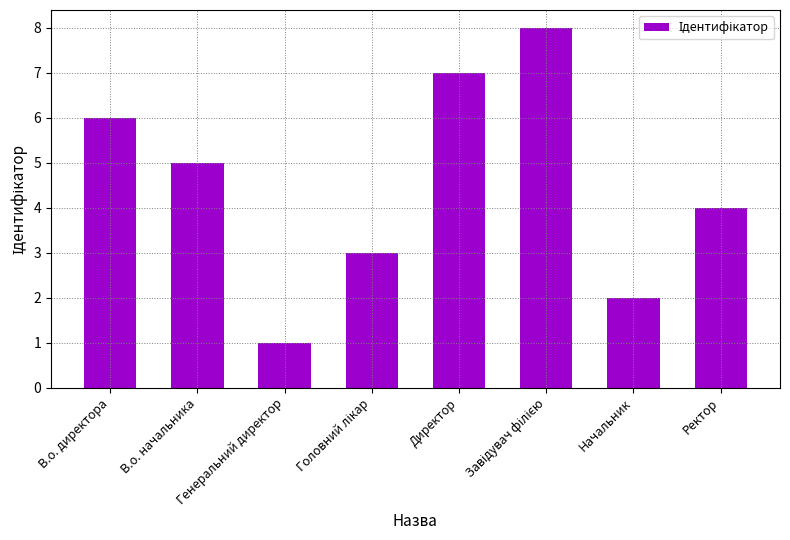

At which category does the chart reach its minimum across all series?

Генеральний директор